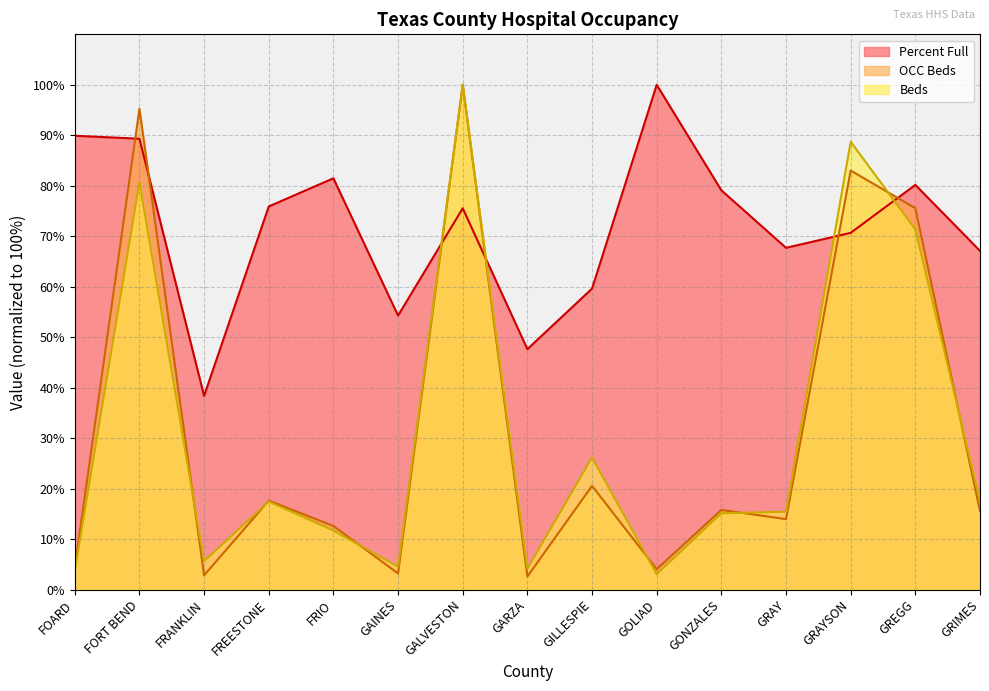

How many values in the Beds series are below 15?

6